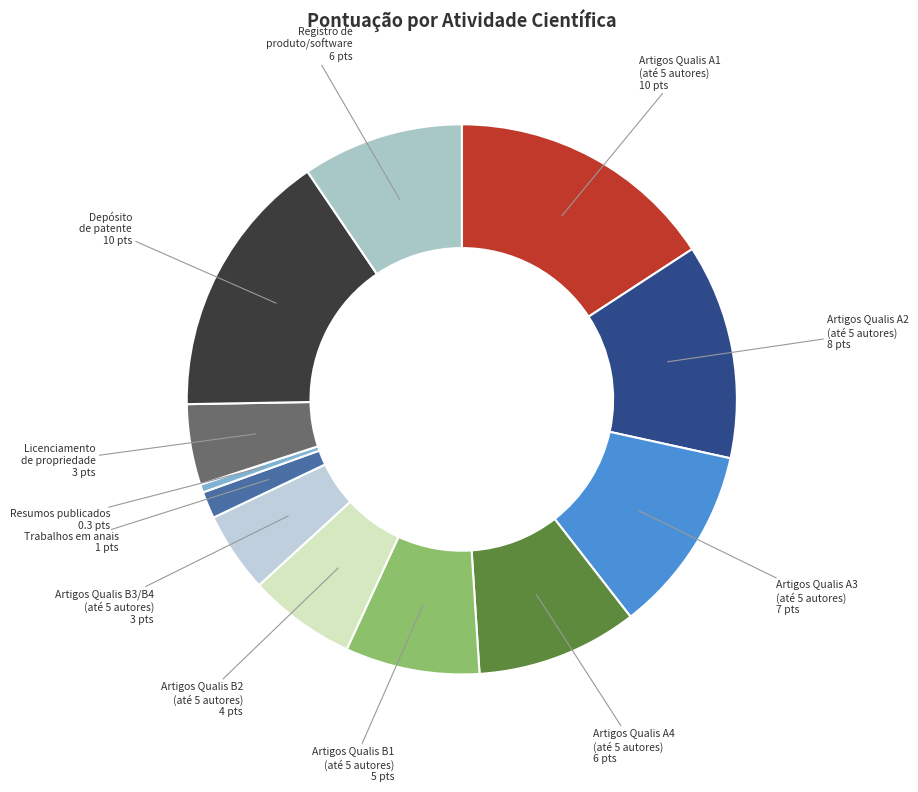

Does any single category account for the majority?

No